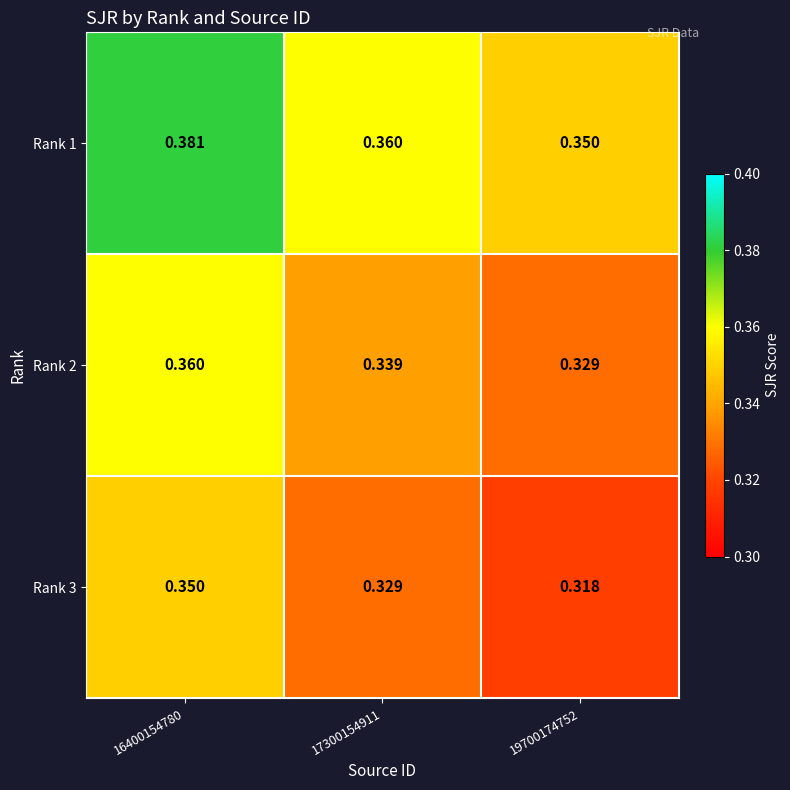

Is the value of Rank 2 at 17300154911 greater than the value of Rank 3 at 16400154780?

No